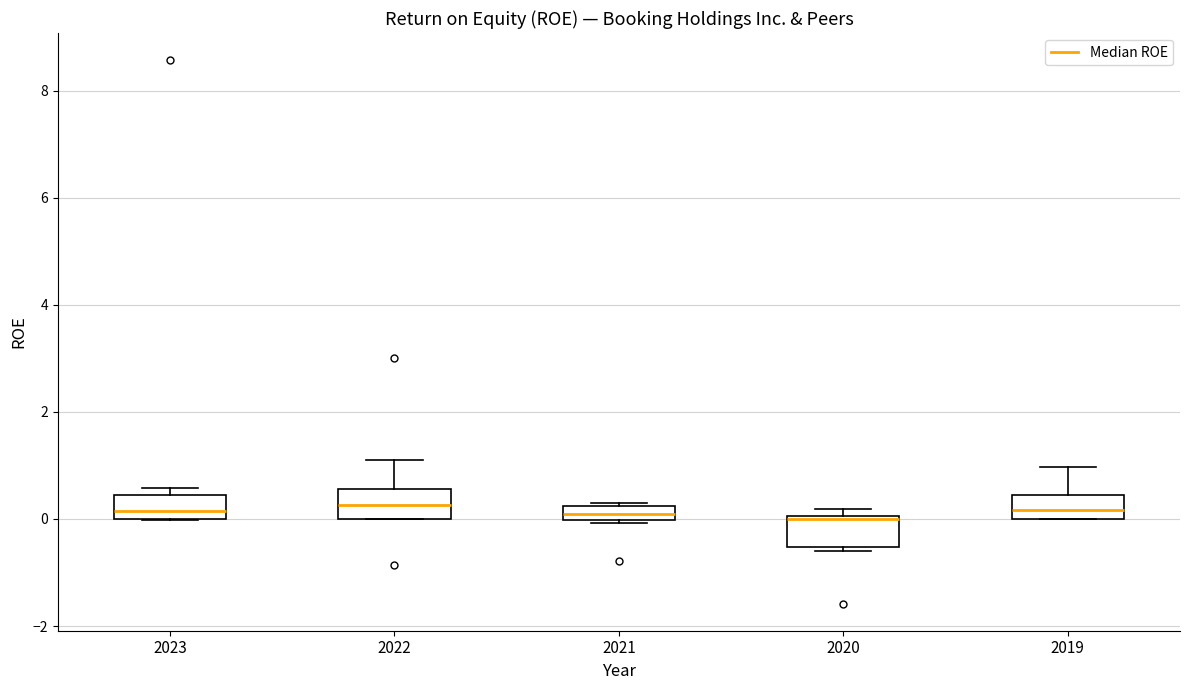

Where does the median line of the box at x = 2019 sit on the y-axis? The values are not printed on the chart, so give them approximately, as read against the axis.

0.2